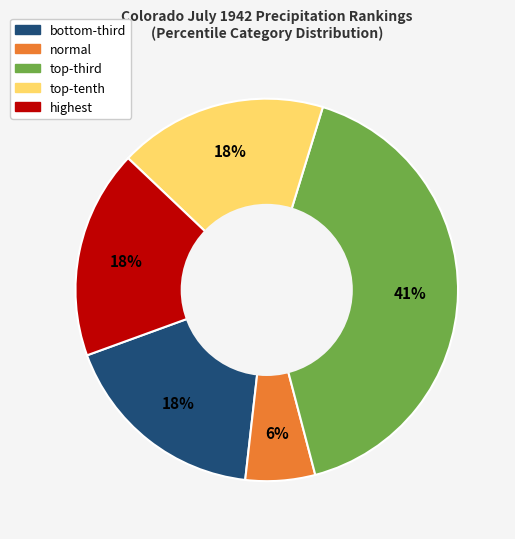

How many slices are in this pie chart?

5